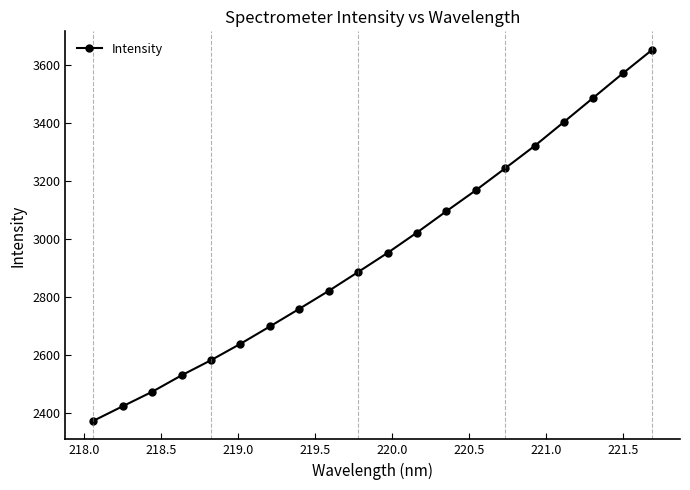

What is the minimum value shown in the chart?

2373.6